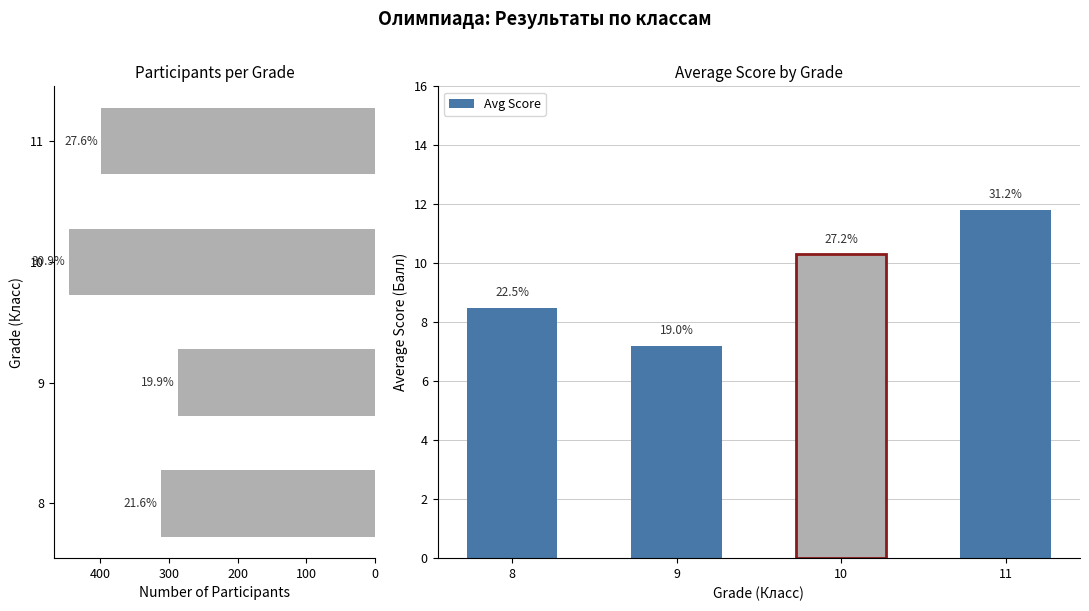

Which series has the largest range (max minus min)?

Count